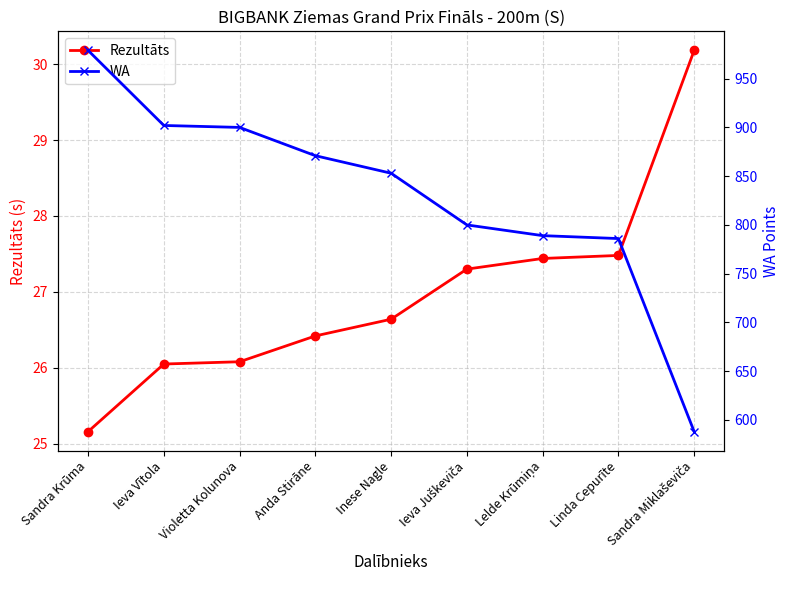

The value of WA at Anda Stirāne is 871.0. True or false?

True